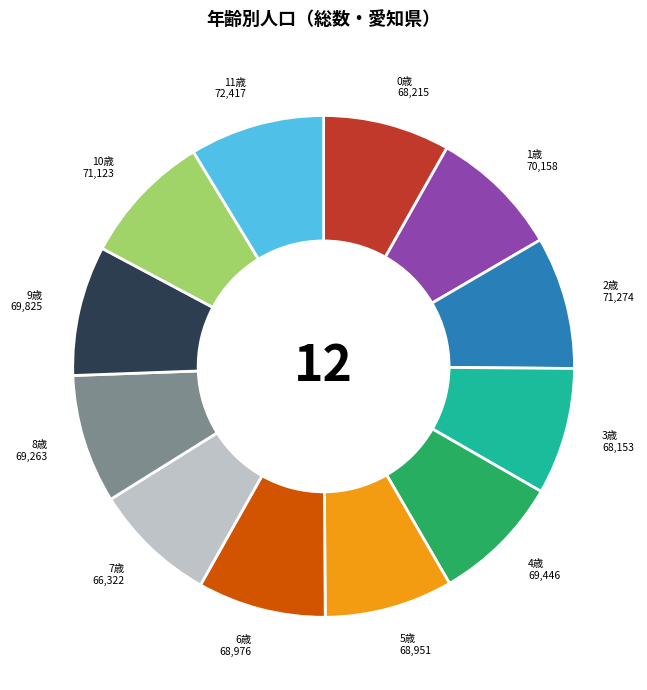

Is there any slice that represents more than half of the pie?

No